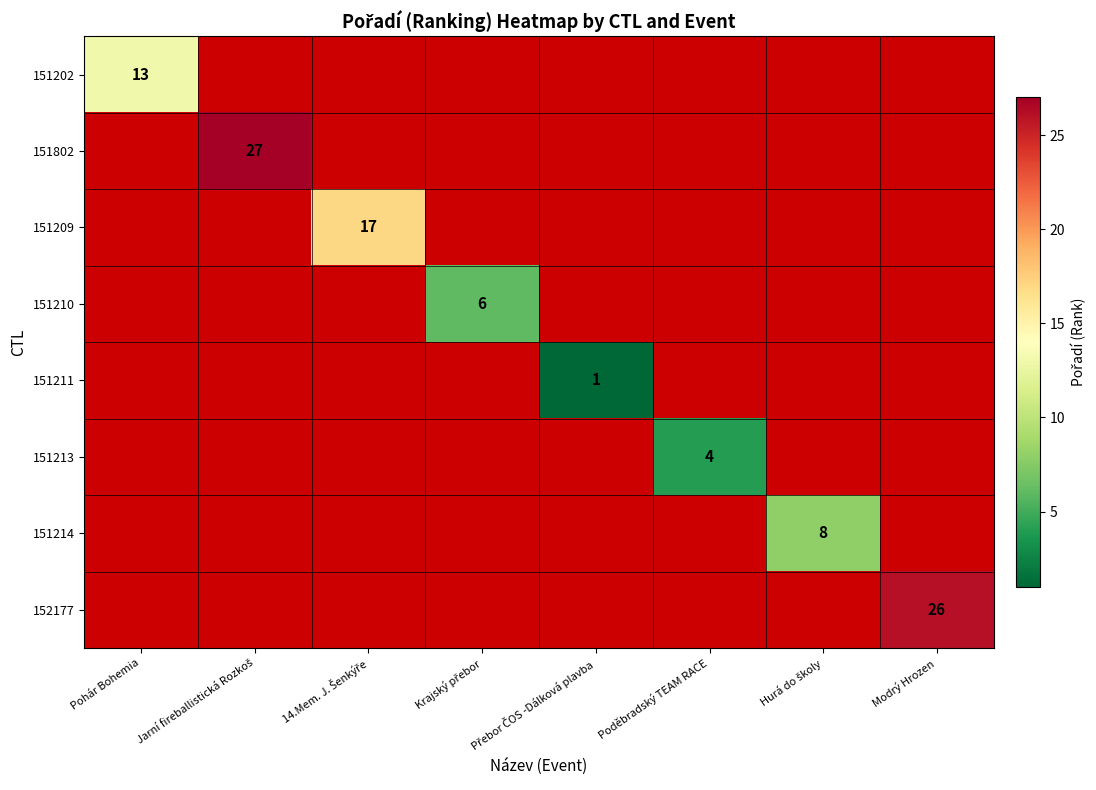

What is the maximum value shown in the chart?

27.0